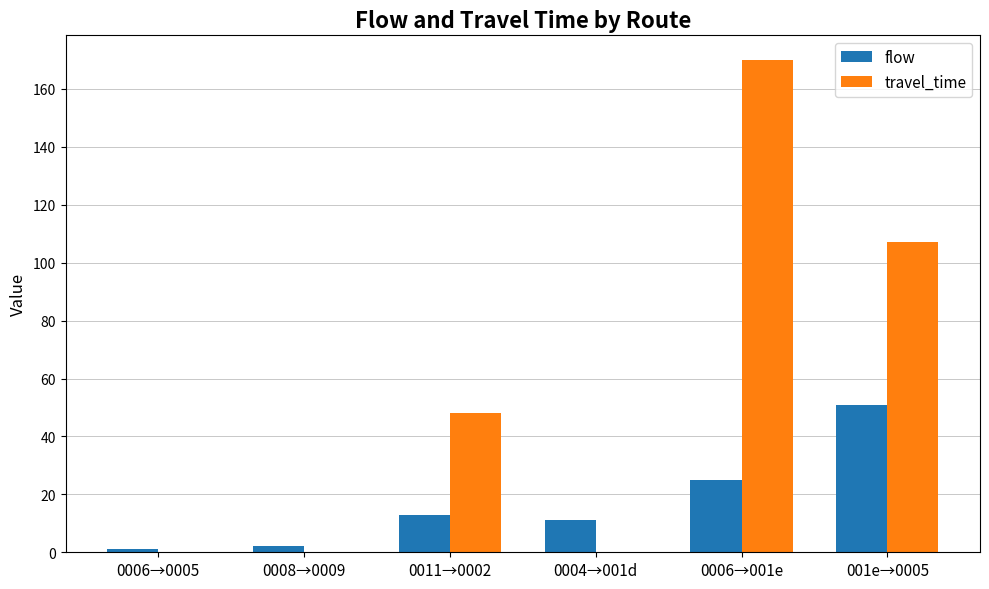

Which series has the largest total across all categories?

travel_time